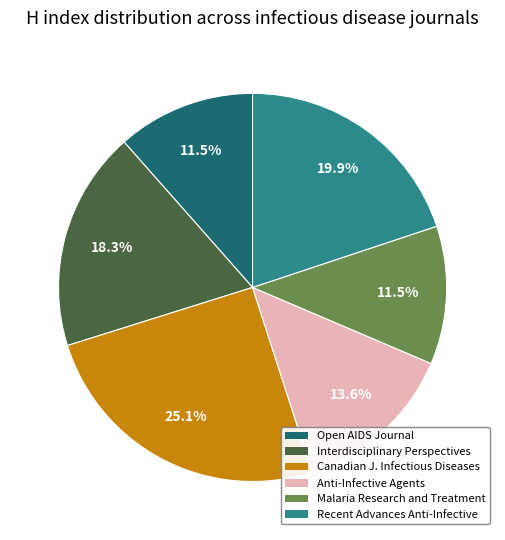

Is there any slice that represents more than half of the pie?

No